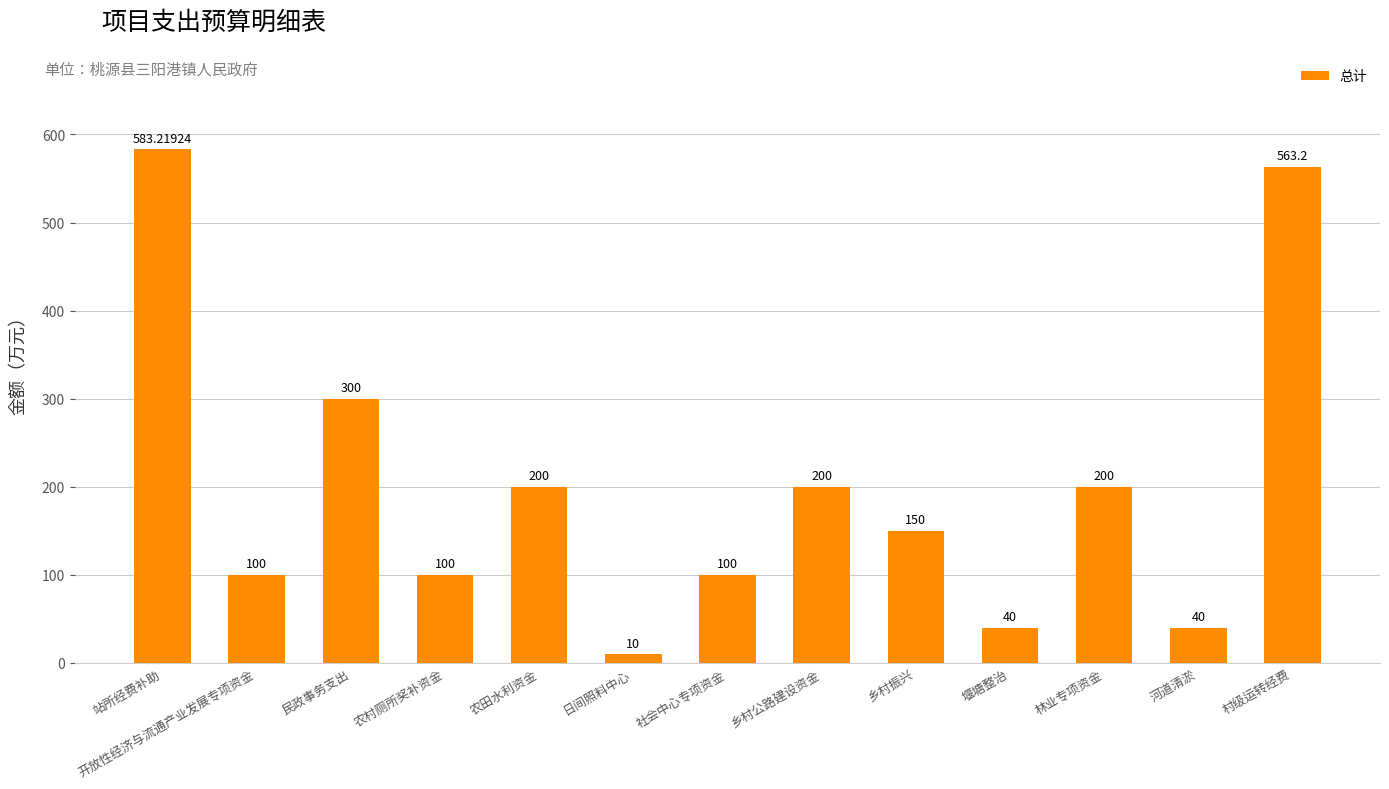

Is it true that the value at 村级运转经费 is 563.2?

True